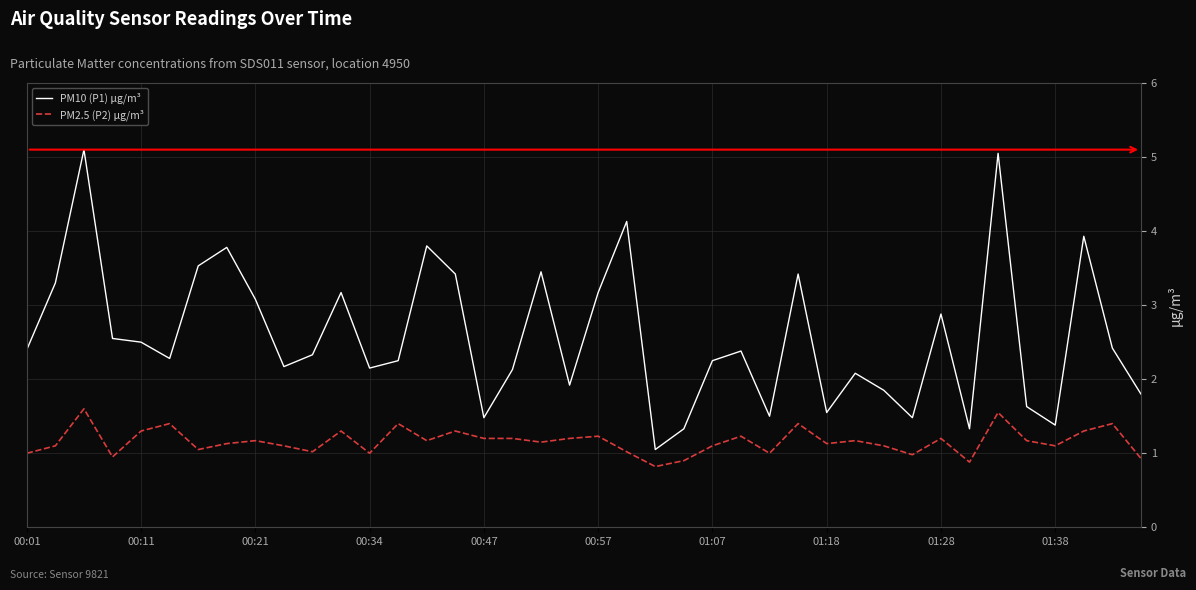

In PM10 (P1) μg/m³, how many points are lower than both neighbors (excluding endpoints)?

11